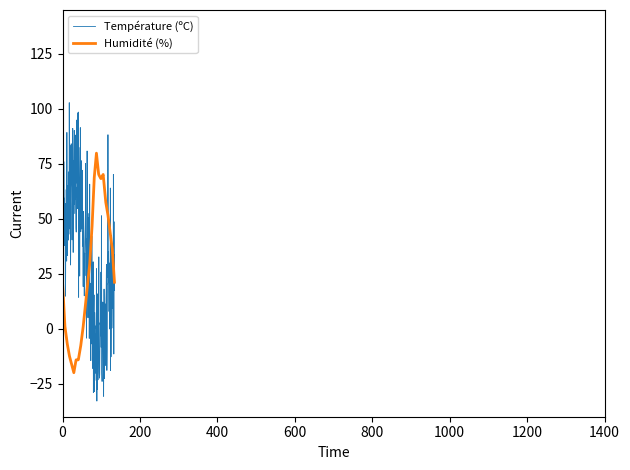

What is the greatest value displayed?

102.9